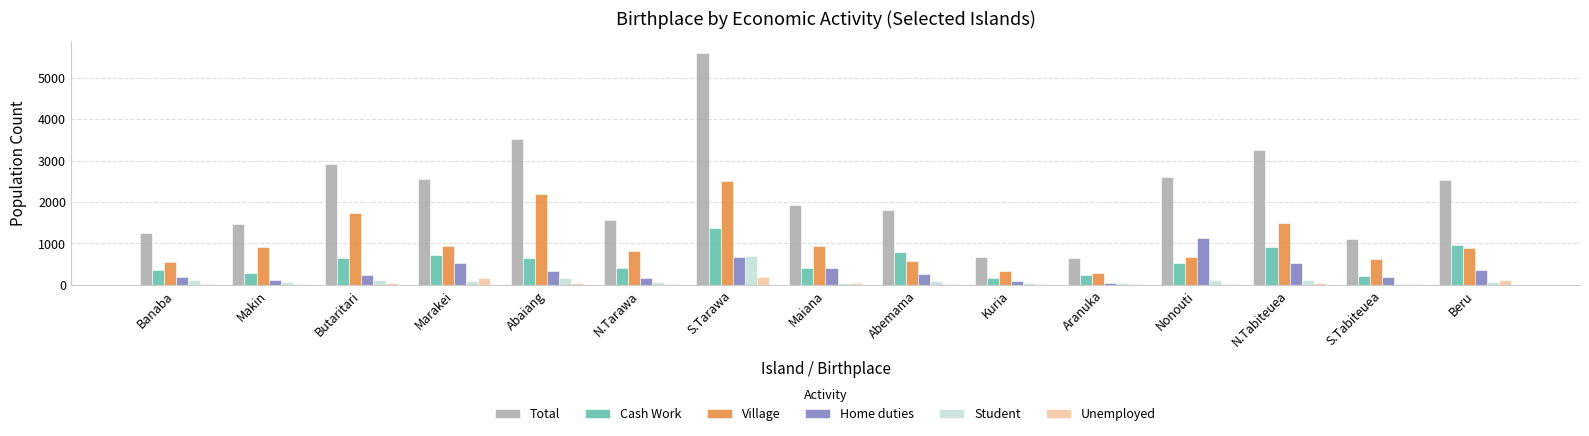

What is the total value across all series at Aranuka?

1277